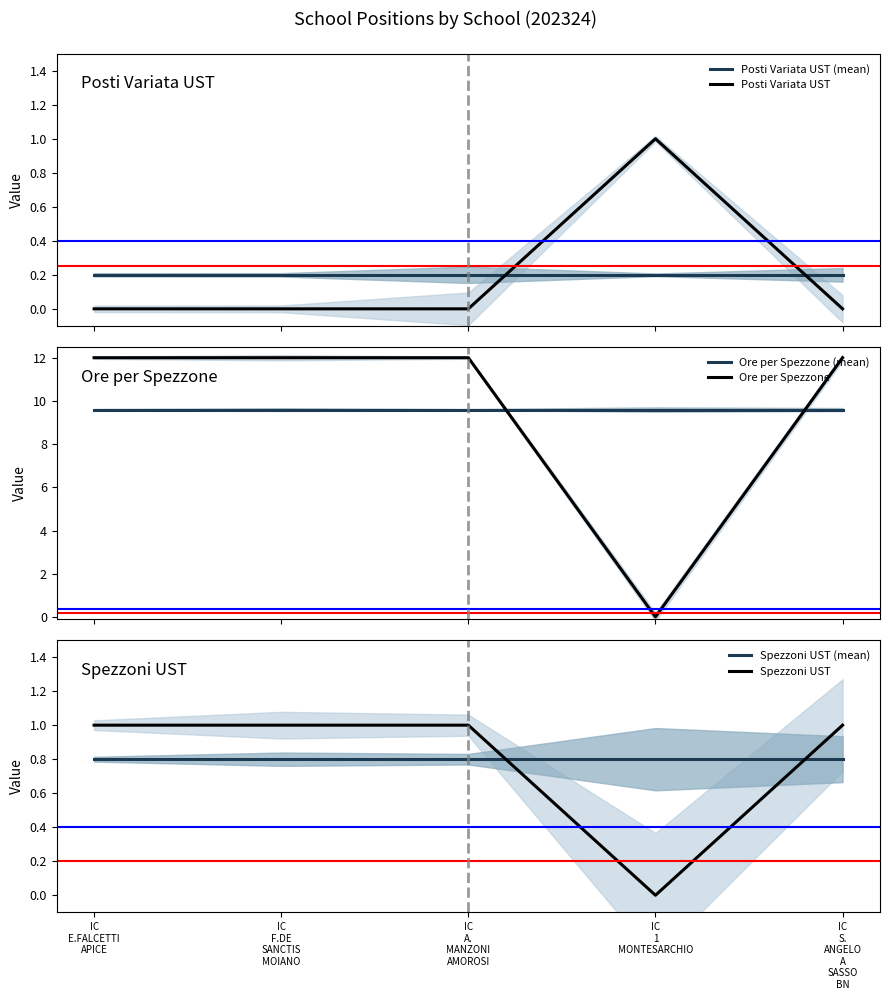

Where is the first local minimum for Ore per Spezzone?

IC
1
MONTESARCHIO